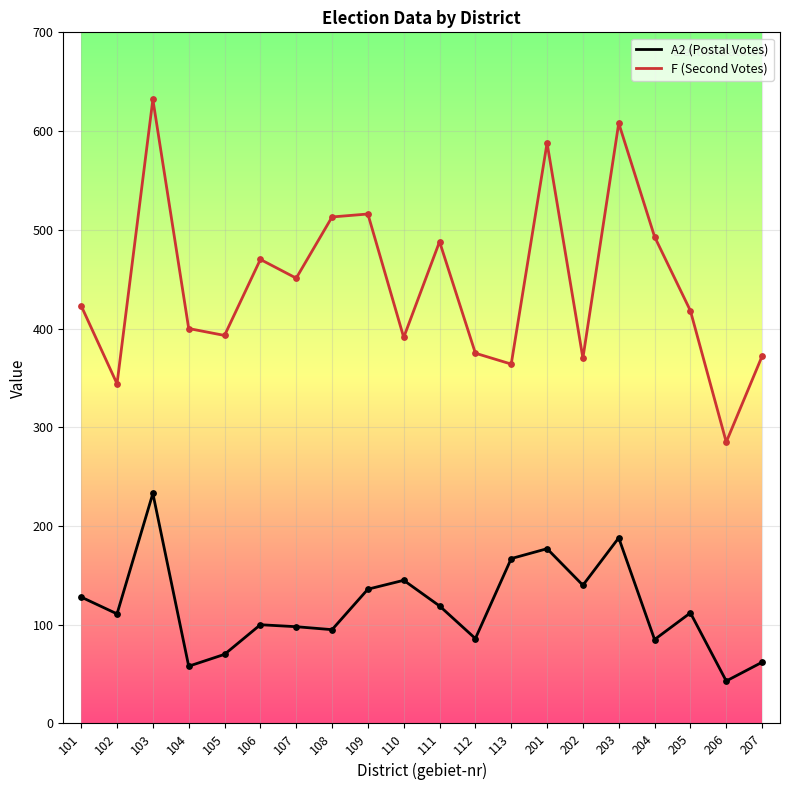

Is the value of F (Second Votes) at 104 greater than the value of A2 (Postal Votes) at 205?

Yes